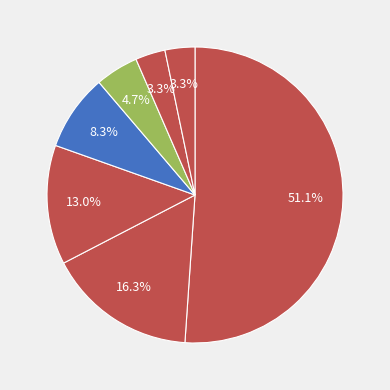

How many segments does this pie chart have?

7